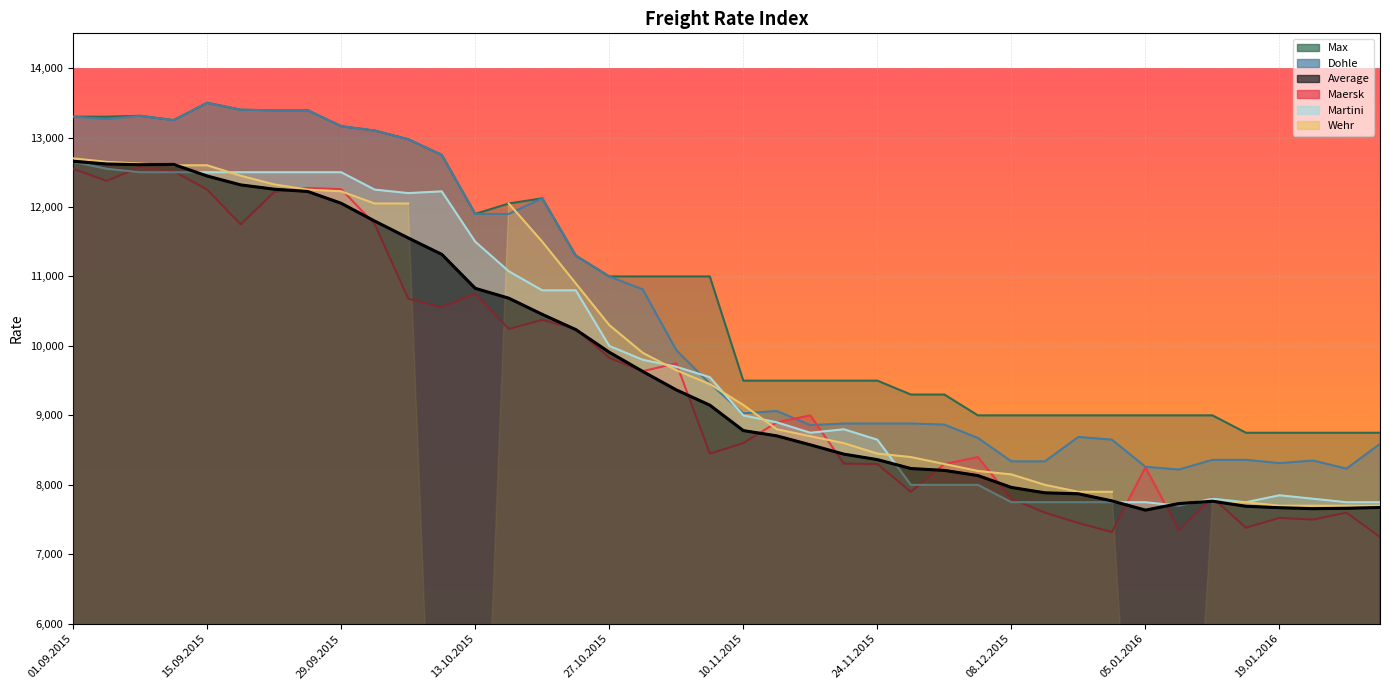

What value does the Maersk series have at 15.10.2015?

10244